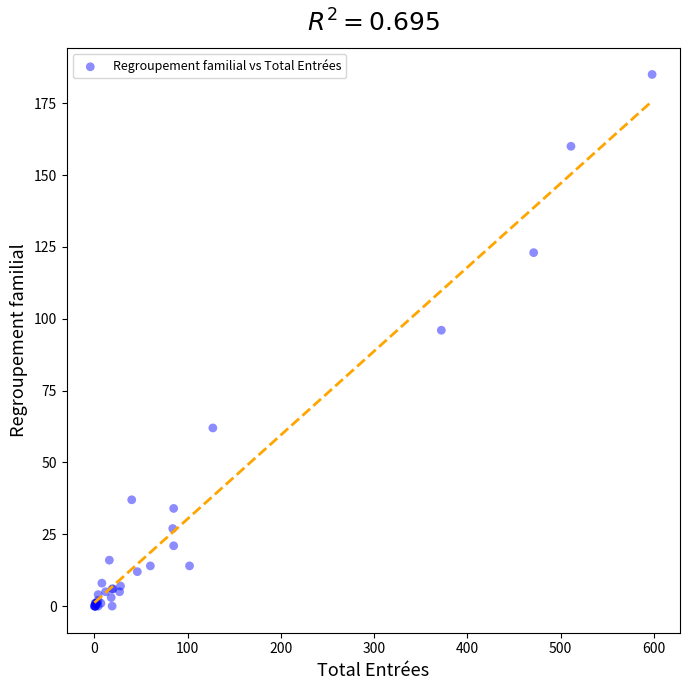

What Y value in the scatter plot is closest to 92?

96